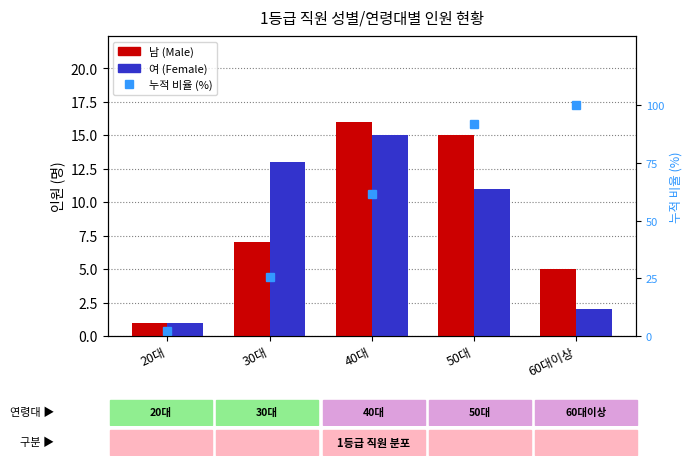

What is the sum of all 여 (Female) values?

42.0